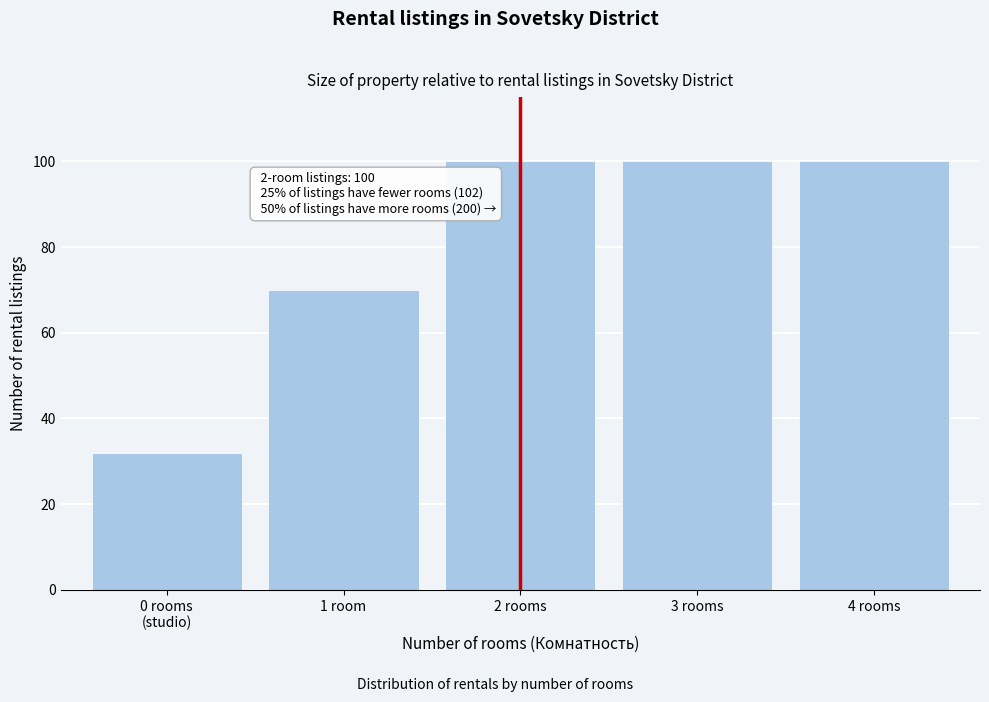

Reading right to left, list all the values displayed in this chart.

100	100	100	70	32